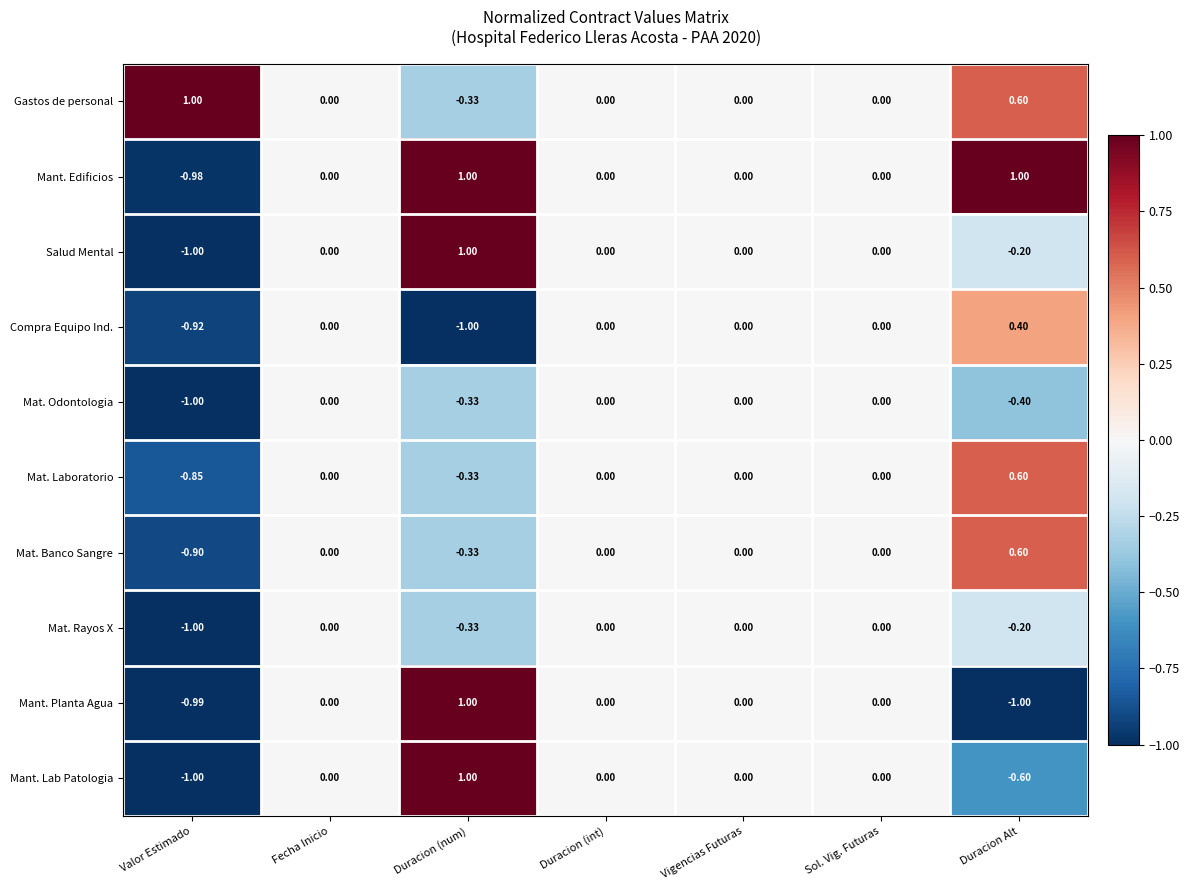

At which label does Salud Mental reach its minimum?

Valor Estimado